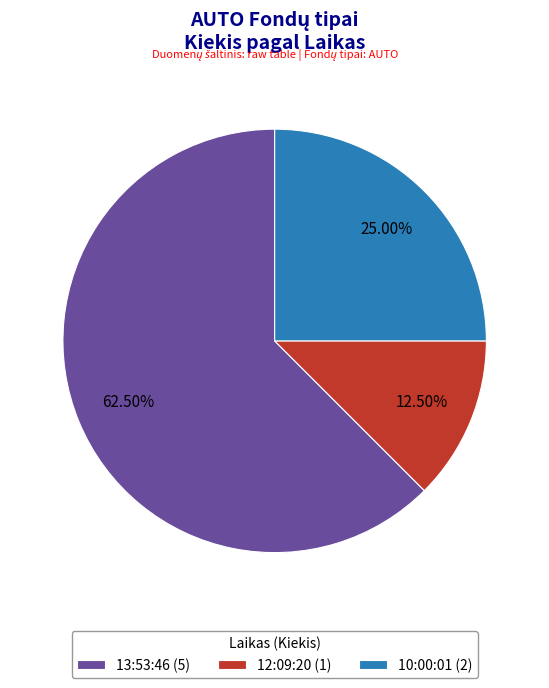

True or false: 12:09:20 accounts for 24% of the total.

False